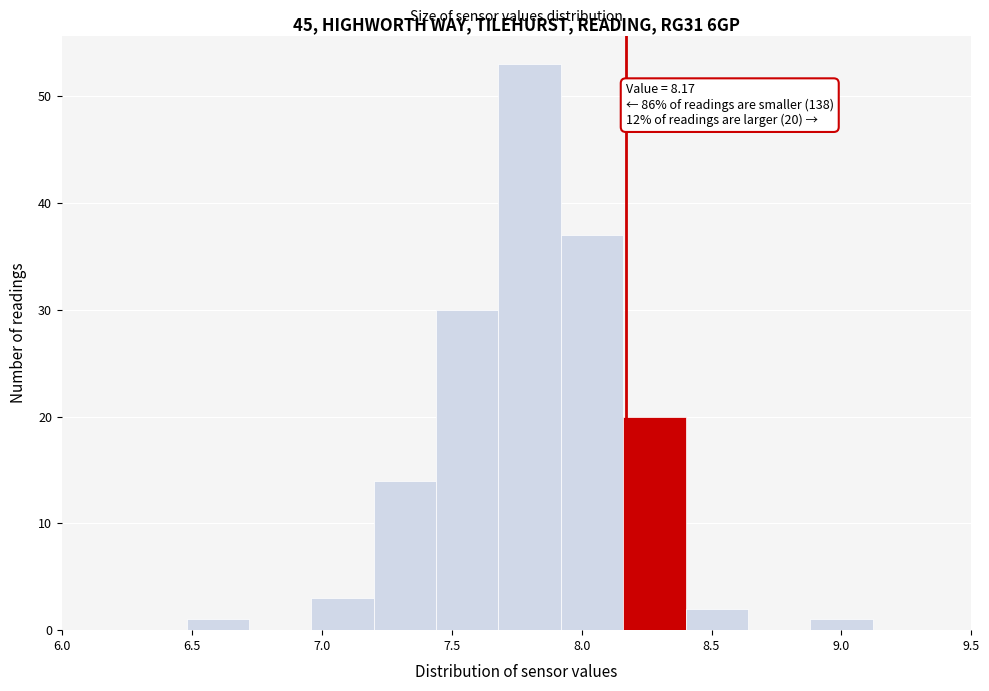

Which range on the x-axis has the tallest bar?

7.68 to 7.92